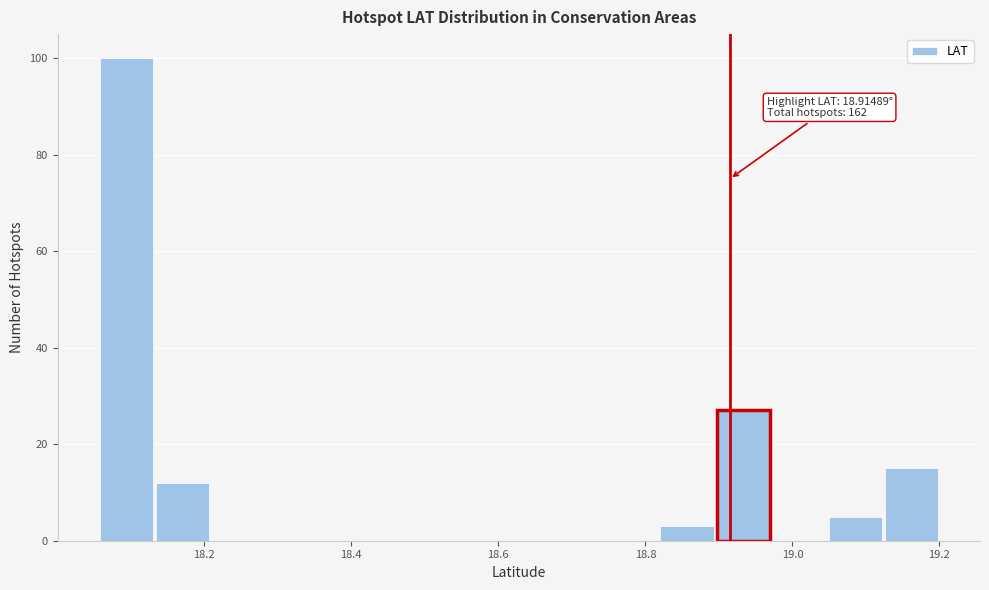

Around what value on the x-axis is the tallest bar? Give the approximate position of its centre, as read against the axis.

18.10